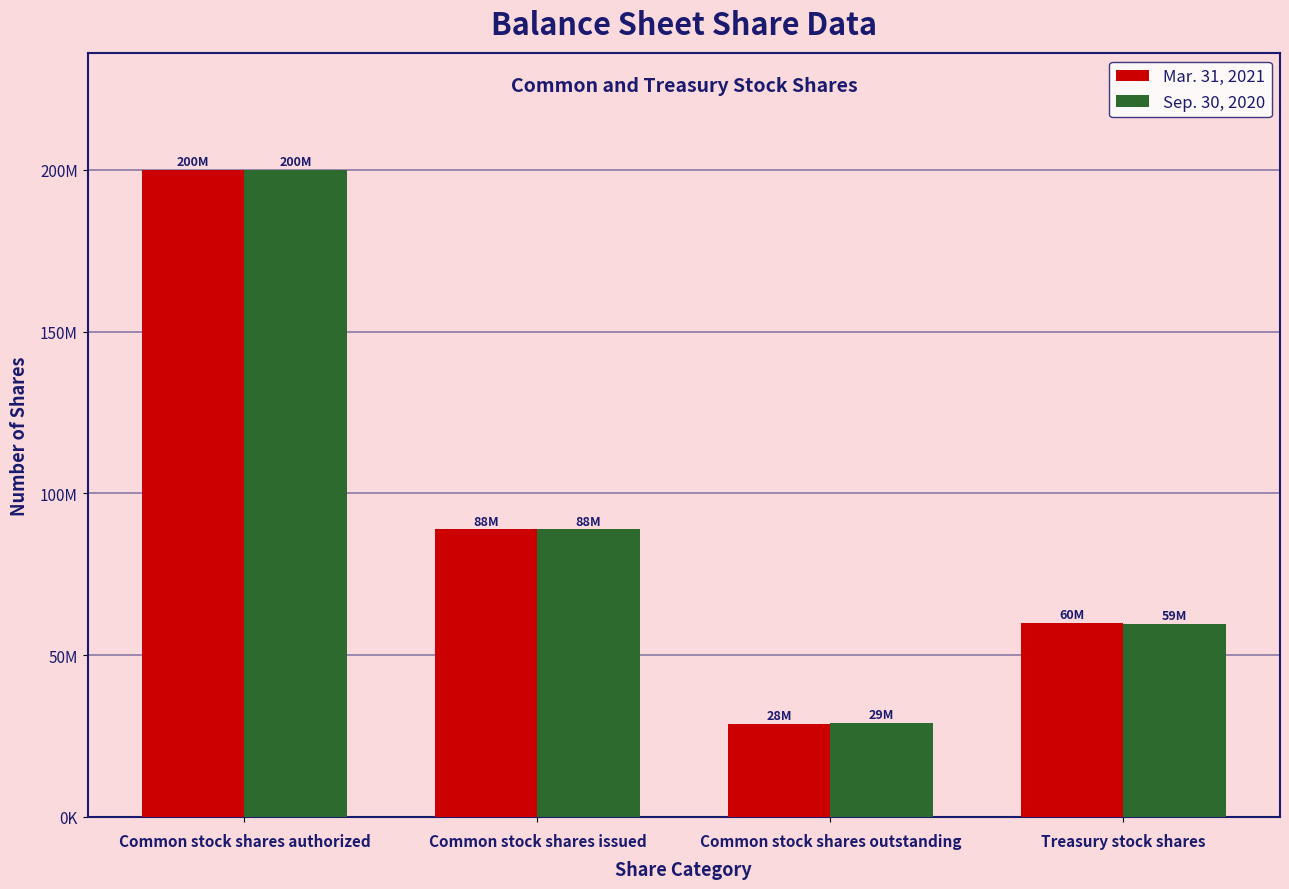

Are the bars grouped side by side (vs. stacked)?

Yes